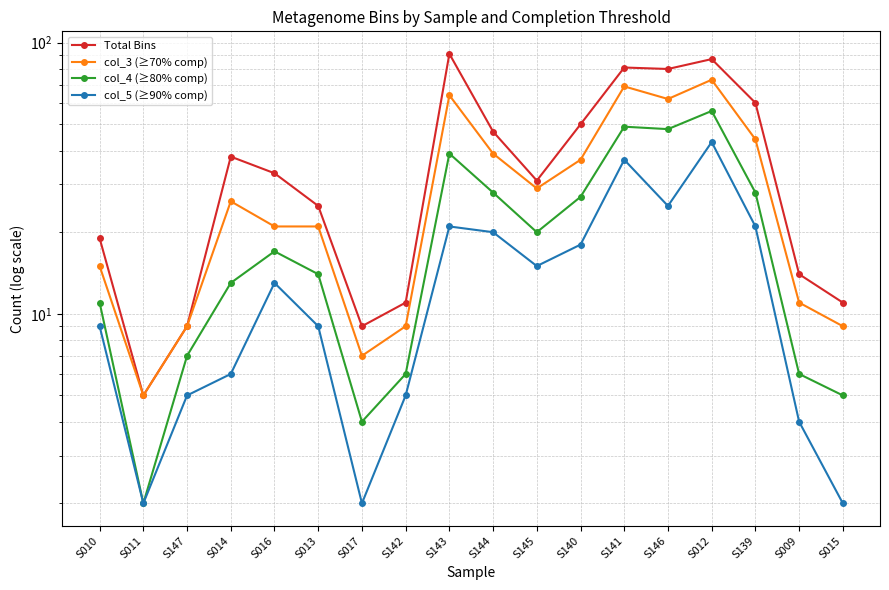

Rank the series at S140 from lowest to highest value.

col_5 (≥90% comp), col_4 (≥80% comp), col_3 (≥70% comp), Total Bins